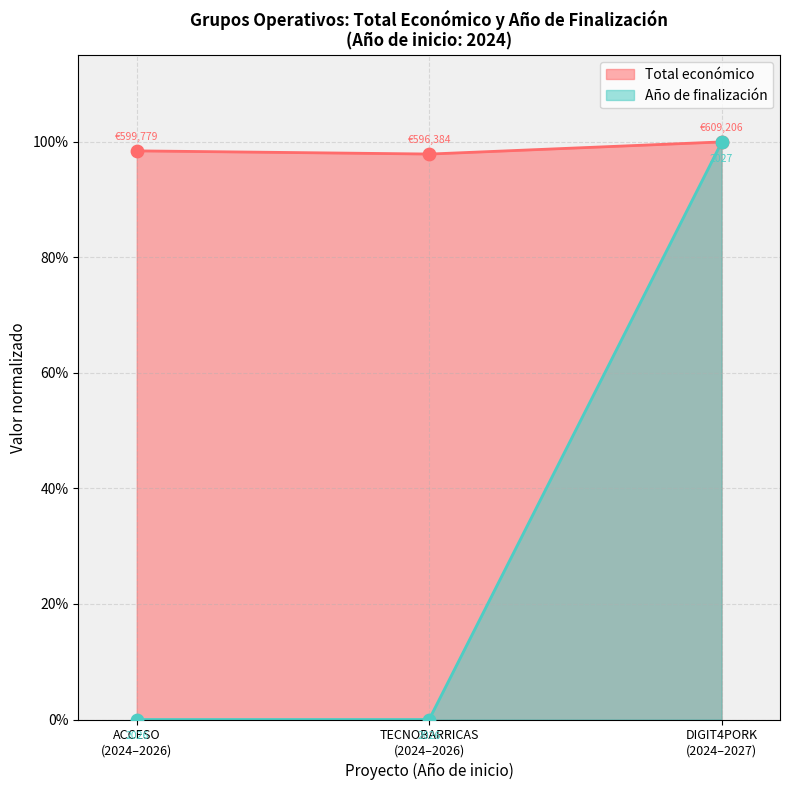

Which series reaches the minimum Y coordinate?

Año de finalización